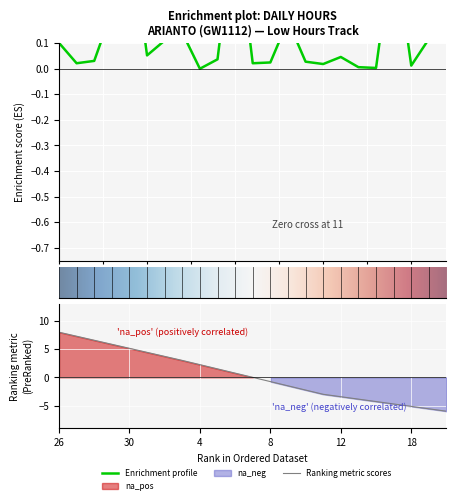

Which category has the lowest value across all series?

4